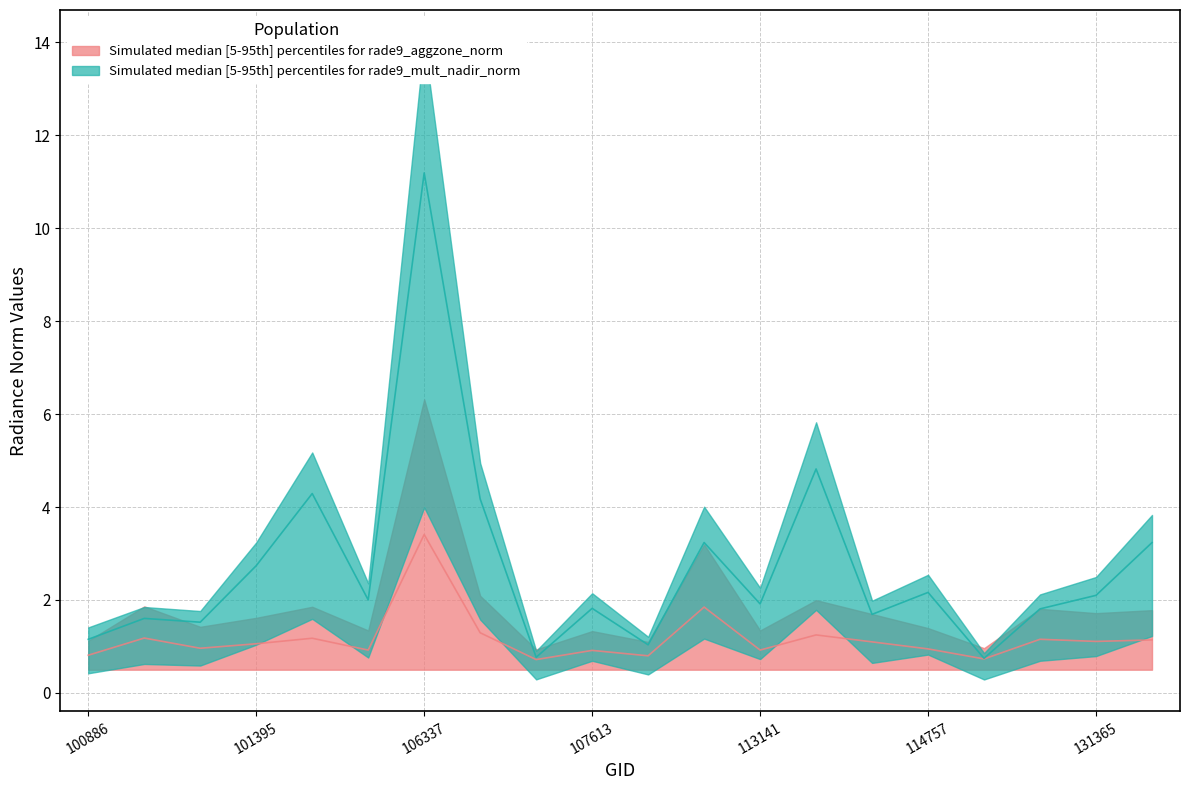

What is the highest value of the dnbrad series?

3.4